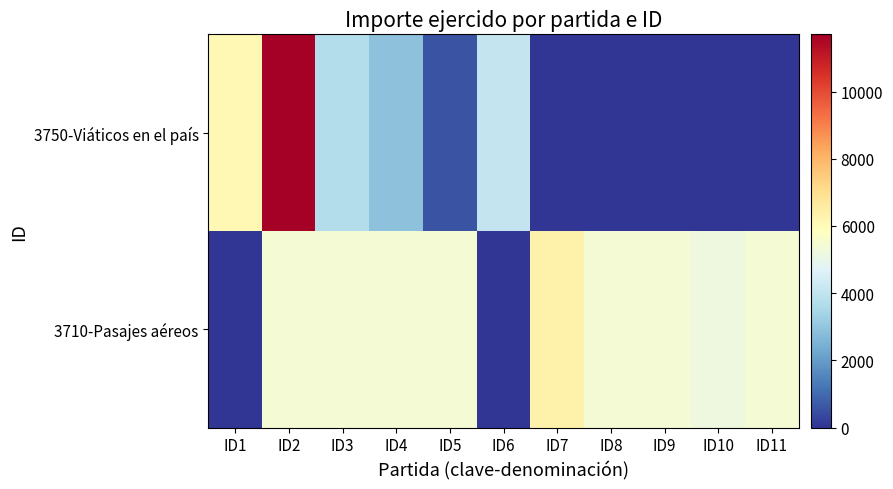

Reading left to right, what are all the values shown in this chart?

3750-Viáticos en el país: ID1=6115.6	ID2=11703.8	ID3=3718.2	ID4=2895.2	ID5=576.9	ID6=4106.5	ID7=0.0	ID8=0.0	ID9=0.0	ID10=0.0	ID11=0.0
3710-Pasajes aéreos: ID1=0.0	ID2=5395.0	ID3=5395.0	ID4=5395.0	ID5=5395.0	ID6=0.0	ID7=6344.3	ID8=5395.0	ID9=5395.0	ID10=5167.0	ID11=5395.0